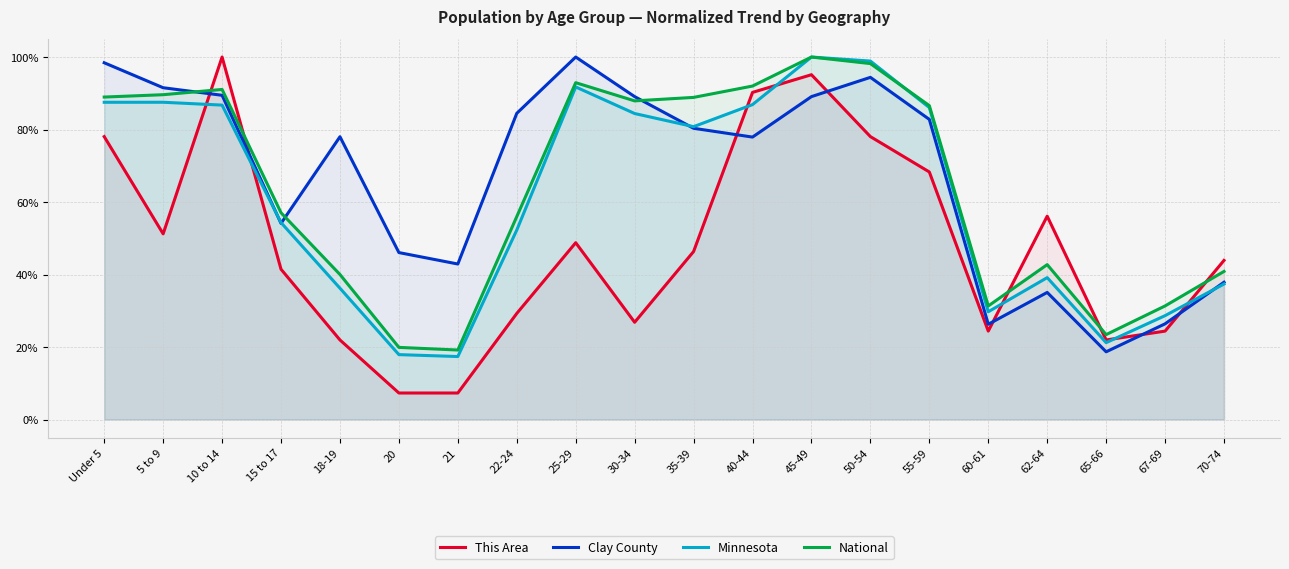

At which category does This Area reach its first local valley?

5 to 9